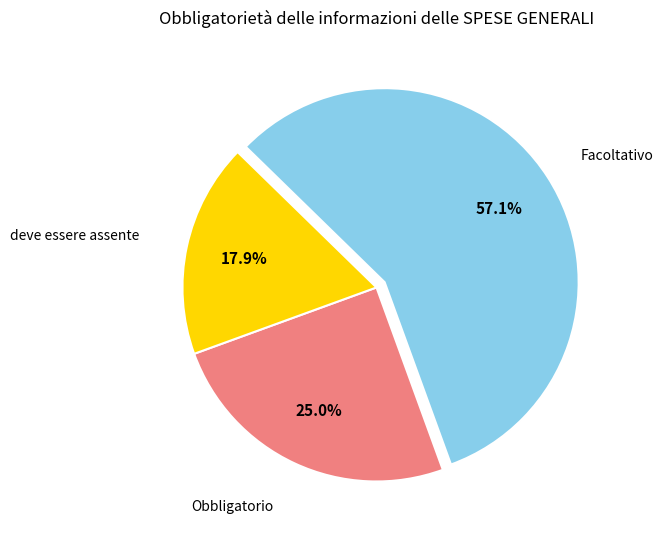

Count the number of slices in the pie.

3